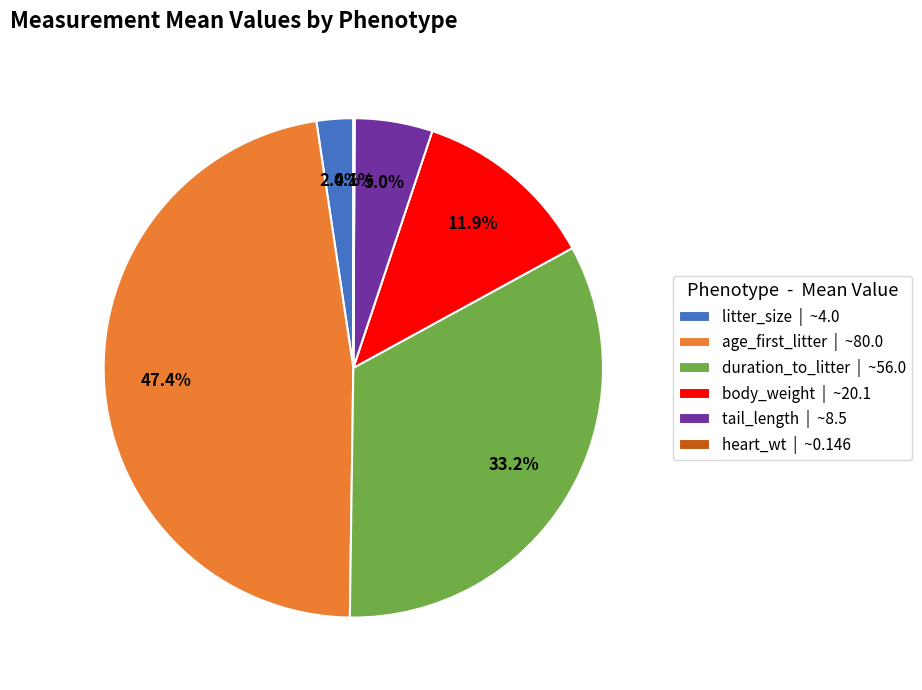

Between tail_length | ~8.5 and body_weight | ~20.1, which is larger?

body_weight | ~20.1